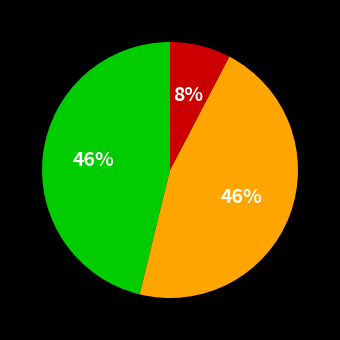

Does any single category account for the majority?

No